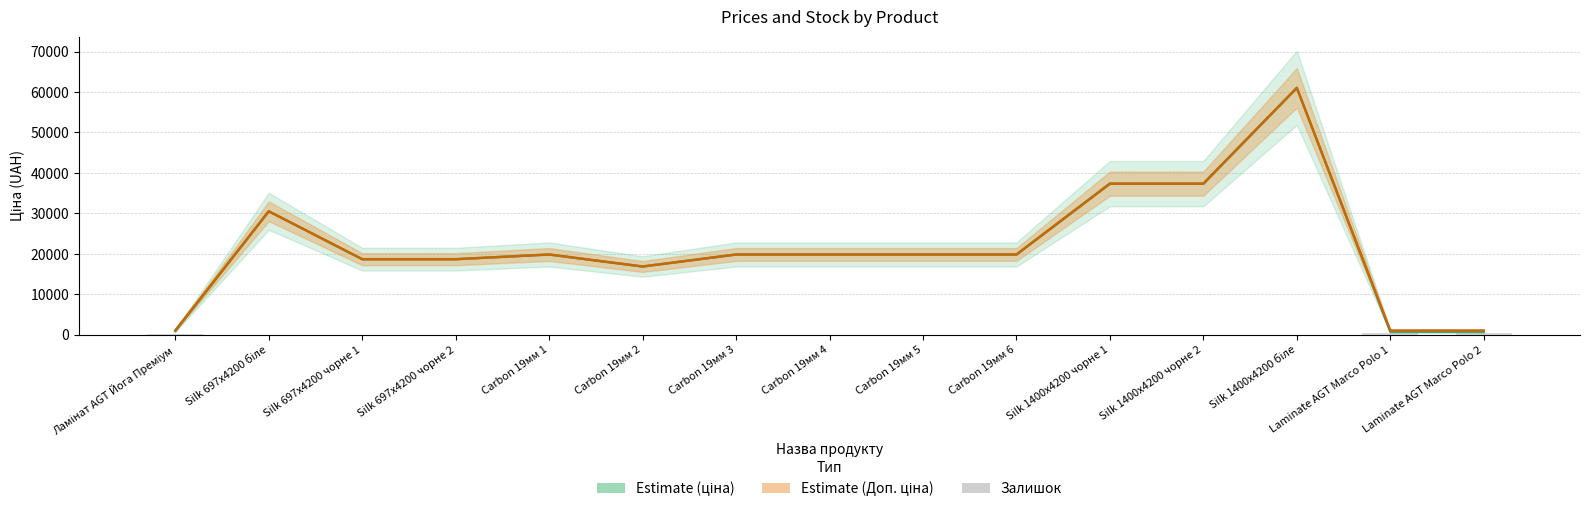

Is it true that Estimate (Доп. ціна) equals 16863.2 at Carbon 19мм 2?

True